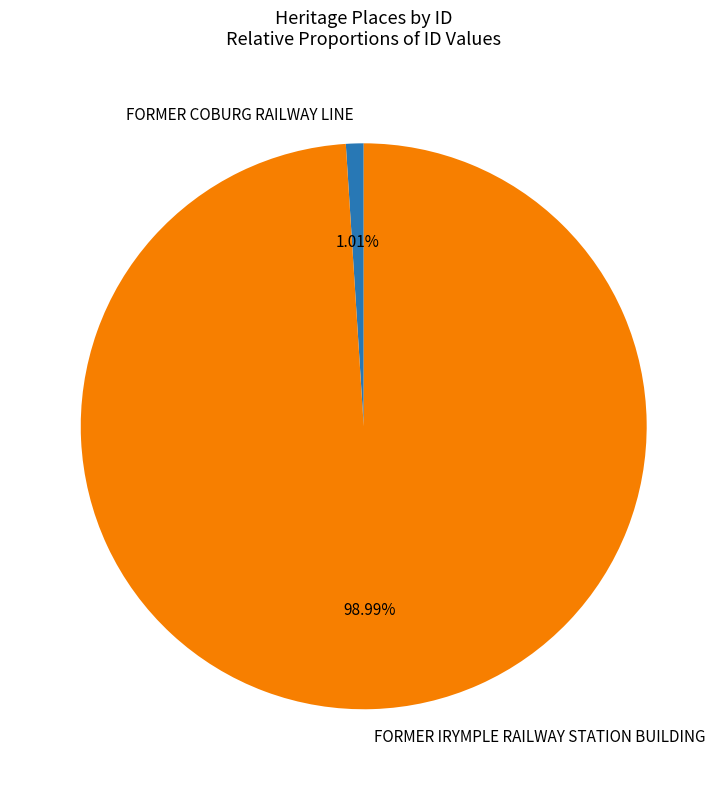

To the nearest percent, what is the combined percentage of FORMER IRYMPLE RAILWAY STATION BUILDING and FORMER COBURG RAILWAY LINE?

100%